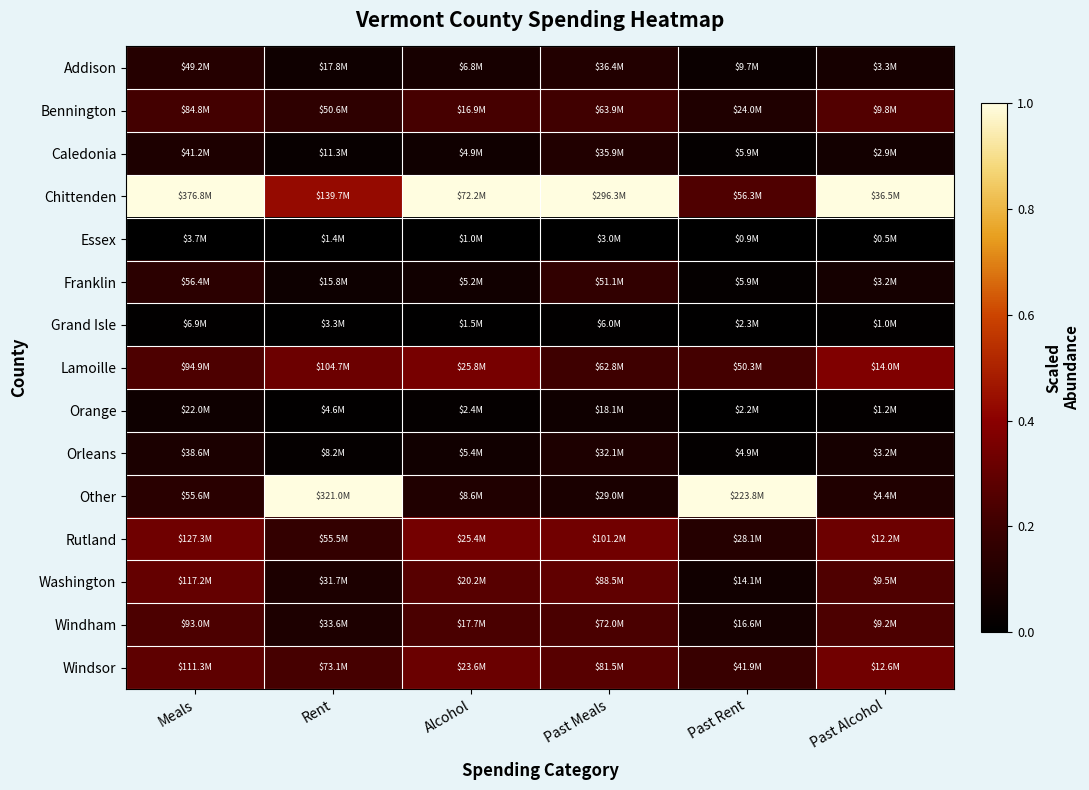

Between Alcohol and Rent, which is larger?

Alcohol